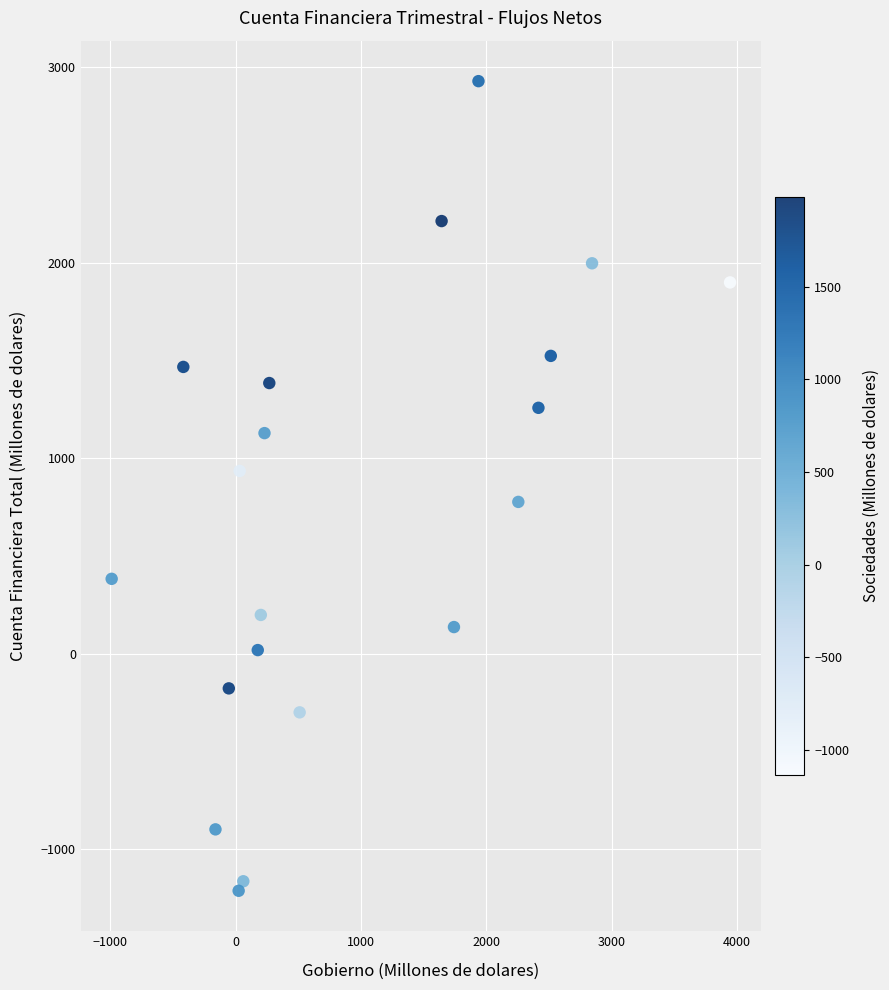

What is the range of Y values (max minus min)?

4143.1